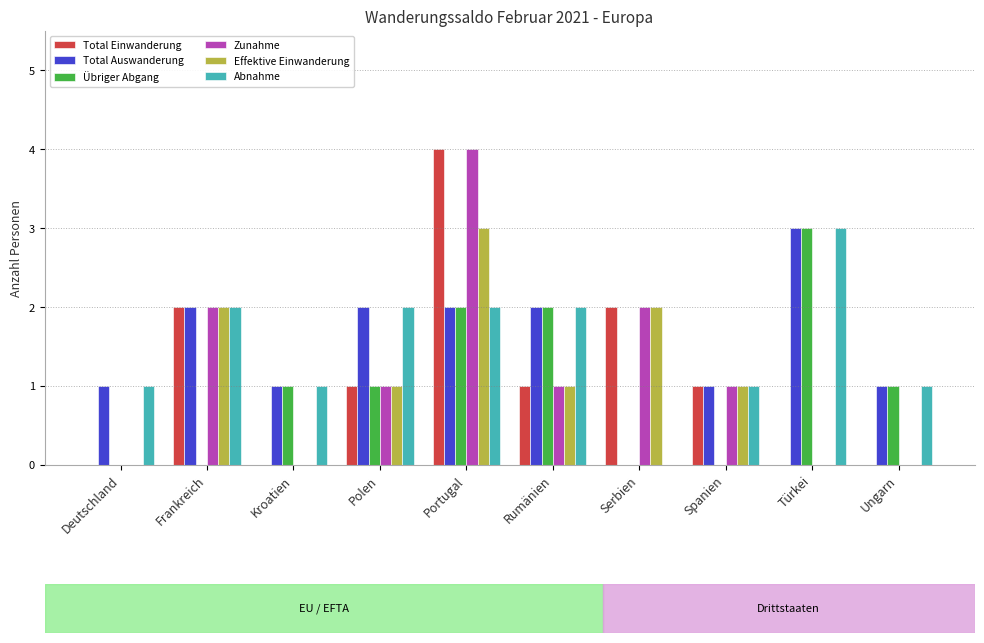

At which category is the sum across all series the highest?

Portugal